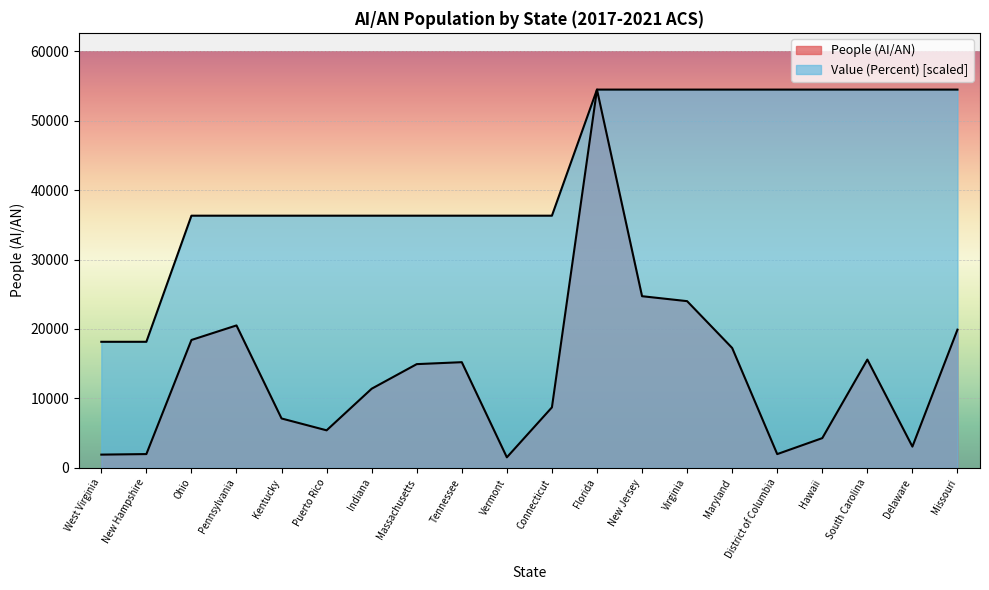

List the labels in order of People (AI/AN) value, smallest first.

Vermont, West Virginia, District of Columbia, New Hampshire, Delaware, Hawaii, Puerto Rico, Kentucky, Connecticut, Indiana, Massachusetts, Tennessee, South Carolina, Maryland, Ohio, Missouri, Pennsylvania, Virginia, New Jersey, Florida